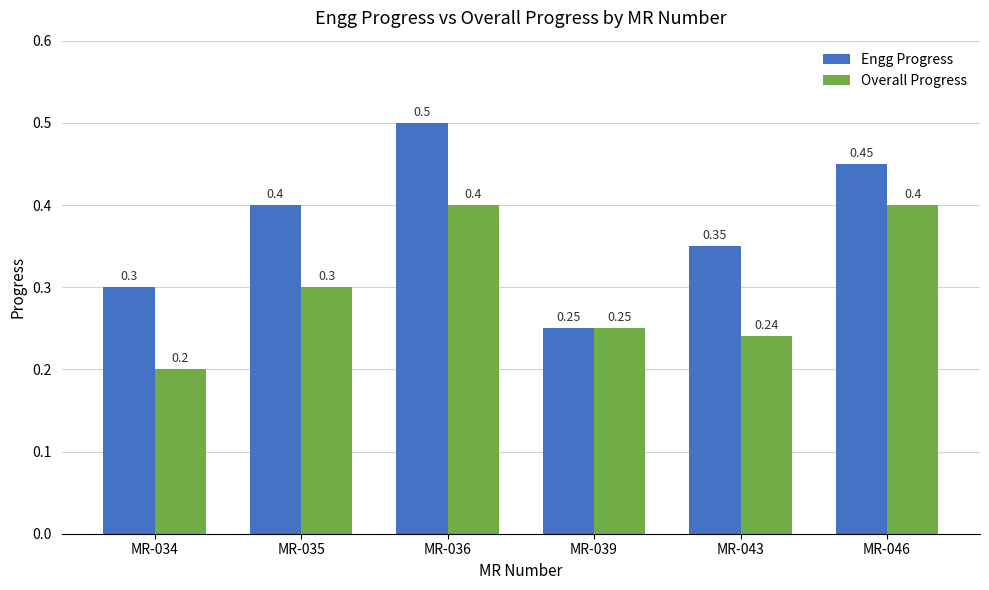

At which category does the chart reach its minimum across all series?

MR-034